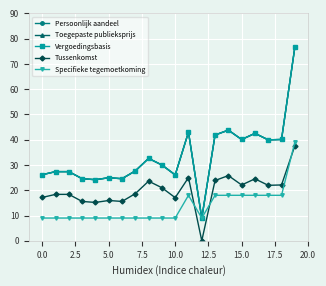

How many lines are shown in the chart?

5